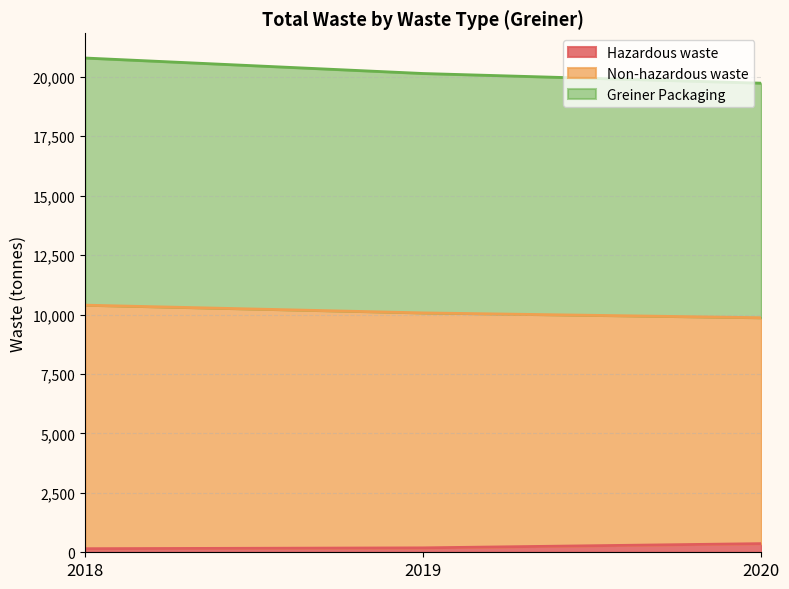

How many data points in Greiner Packaging are above 10070?

1